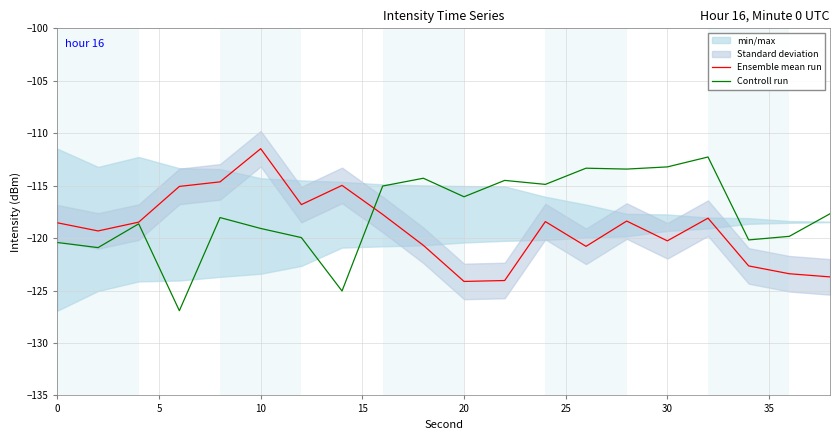

What is the difference between the second highest and second lowest values in the Ensemble mean run series?

9.4